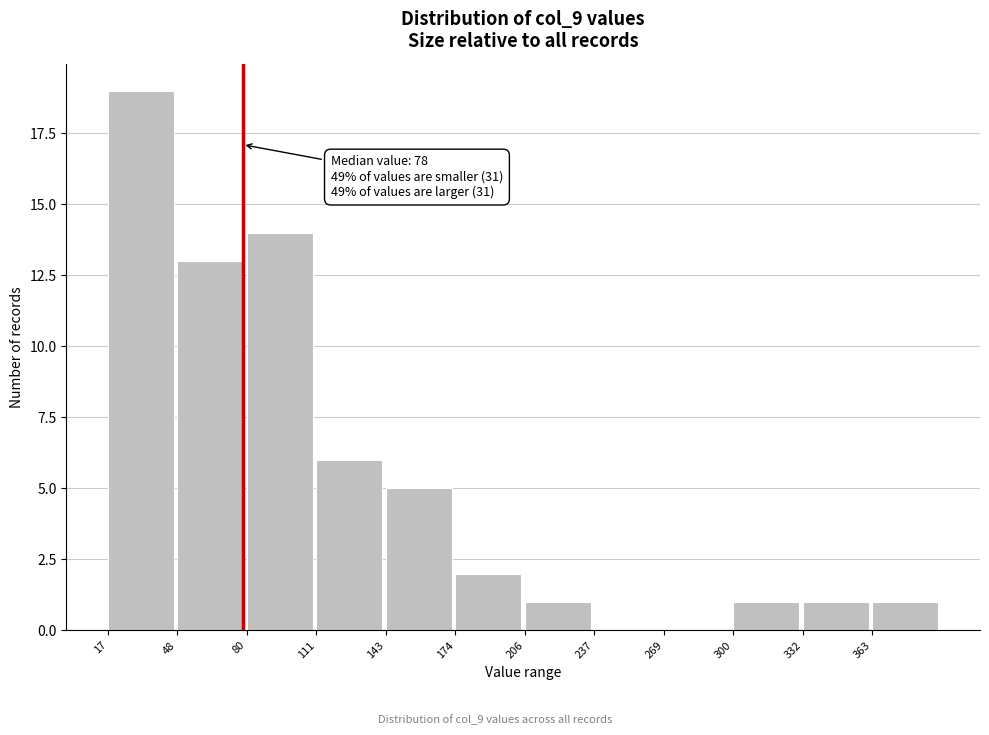

Which range on the x-axis has the tallest bar?

17.0 to 48.5